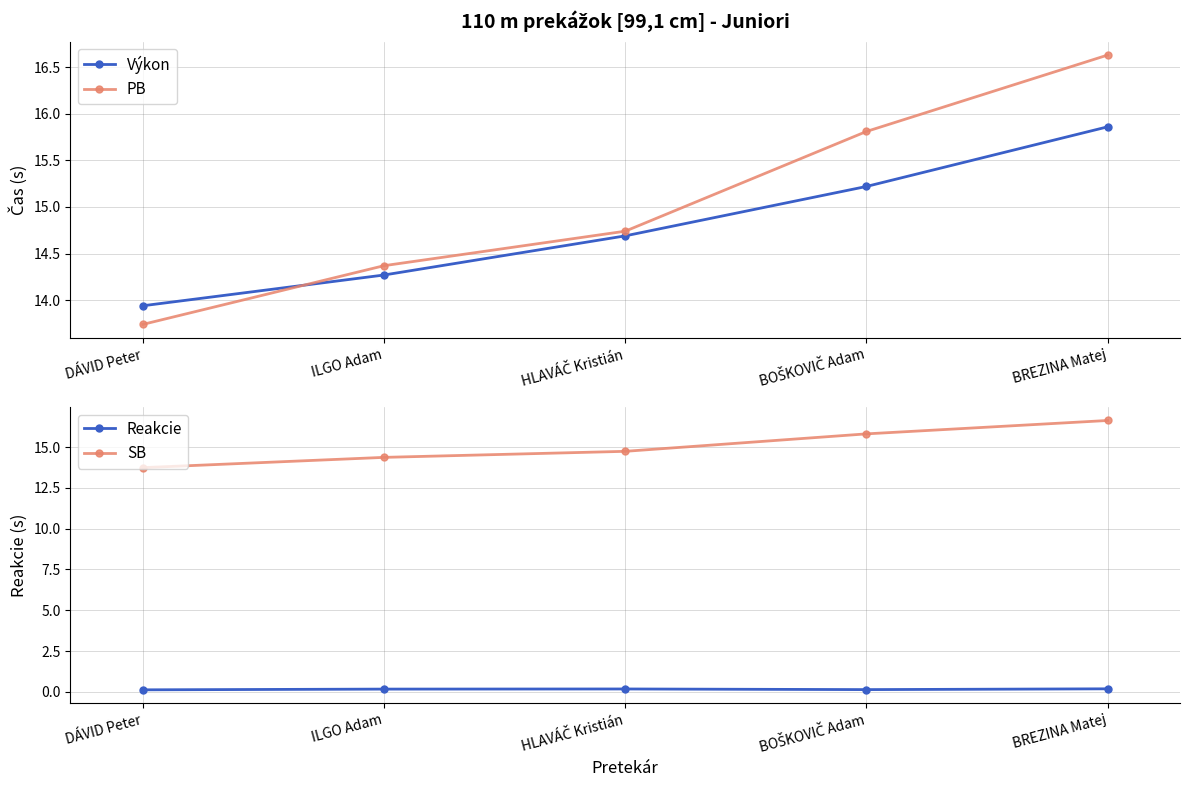

Does the chart display data point markers on the line(s)?

Yes